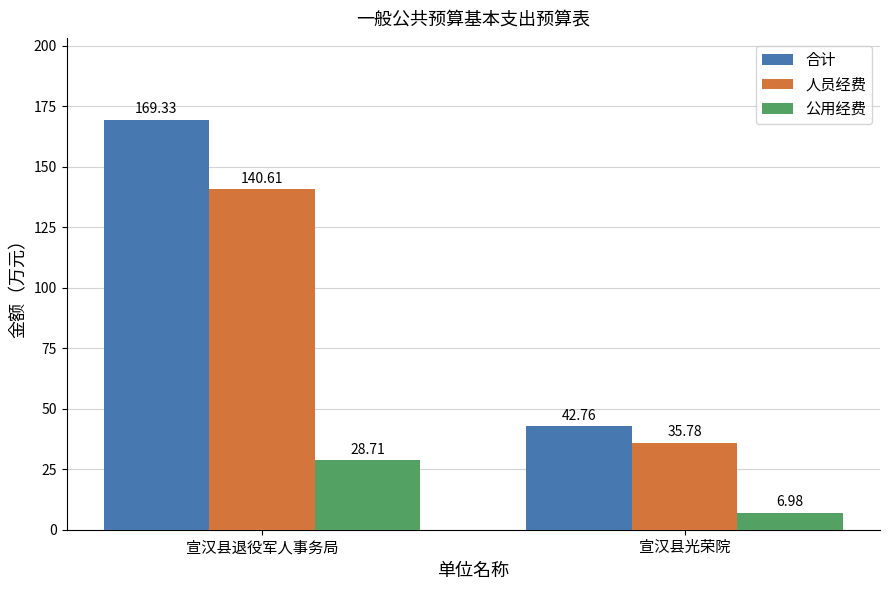

Does the chart contain stacked bars?

No